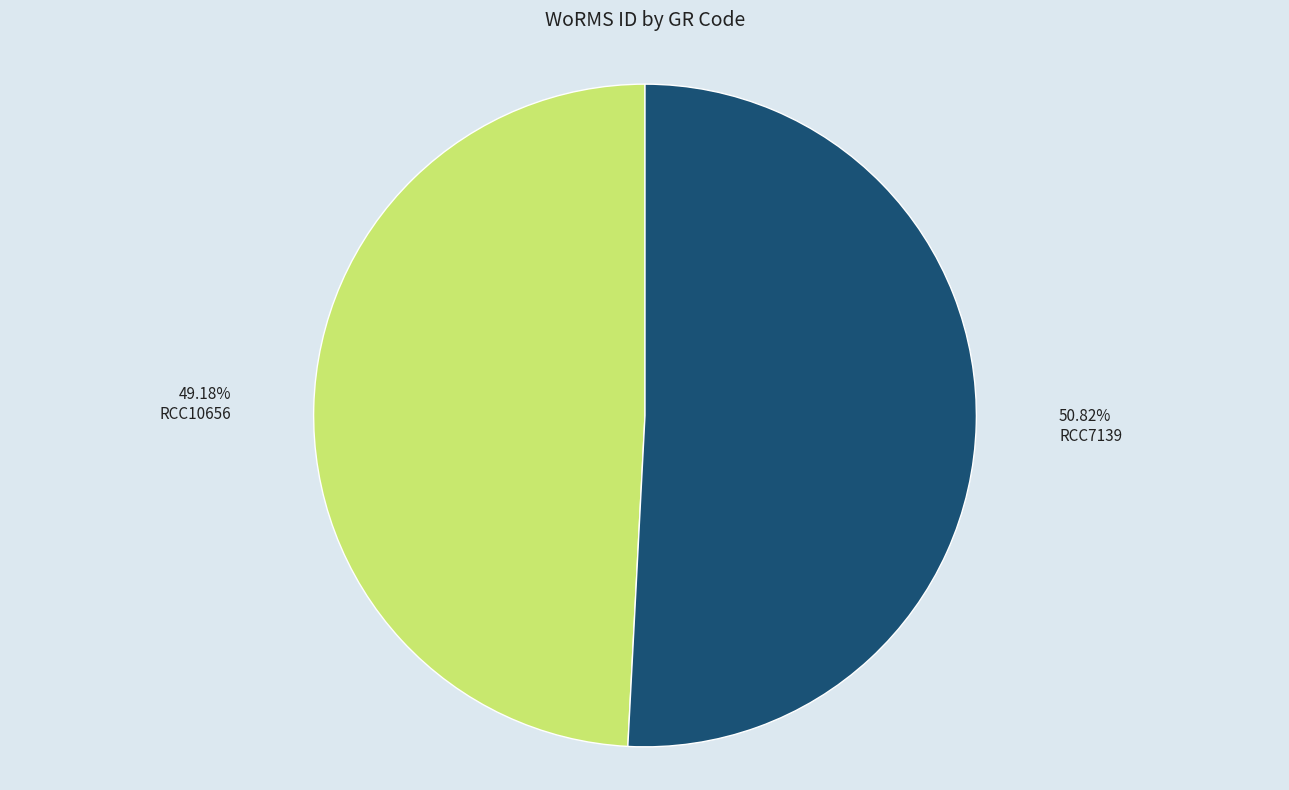

Does any single category account for the majority?

Yes